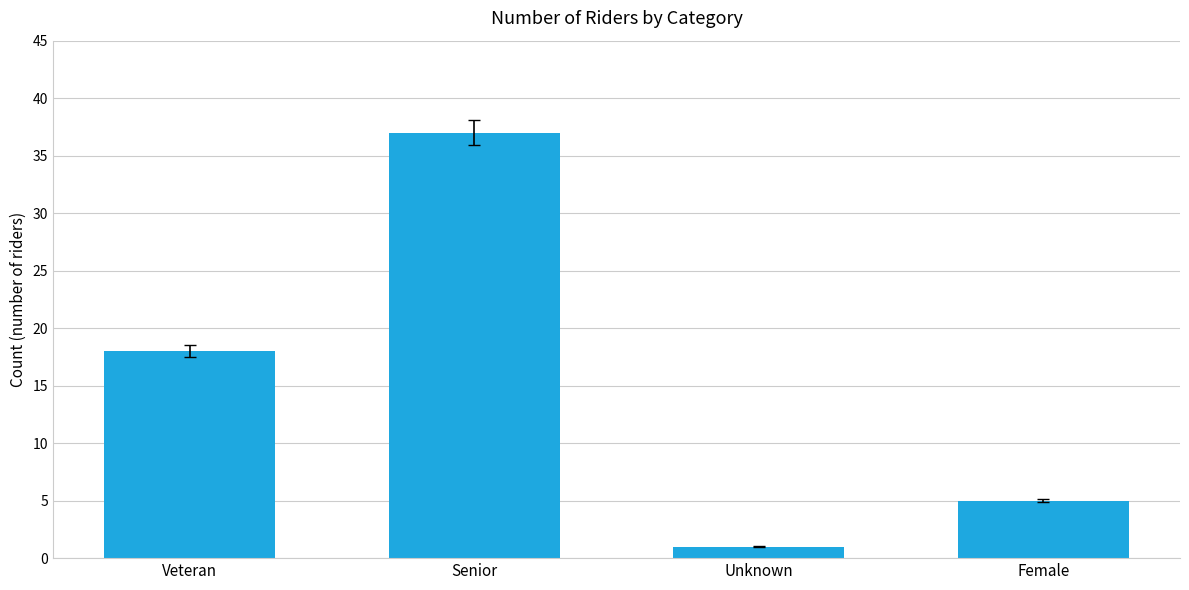

Which has a higher value, Unknown or Senior?

Senior